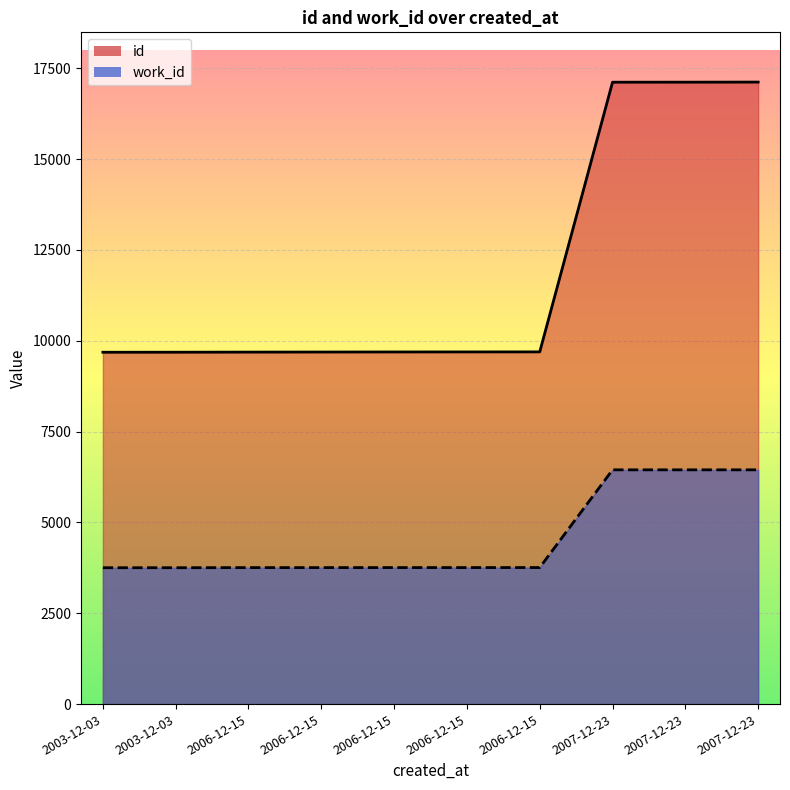

What is the difference between the maximum and minimum values in the id series?

7435